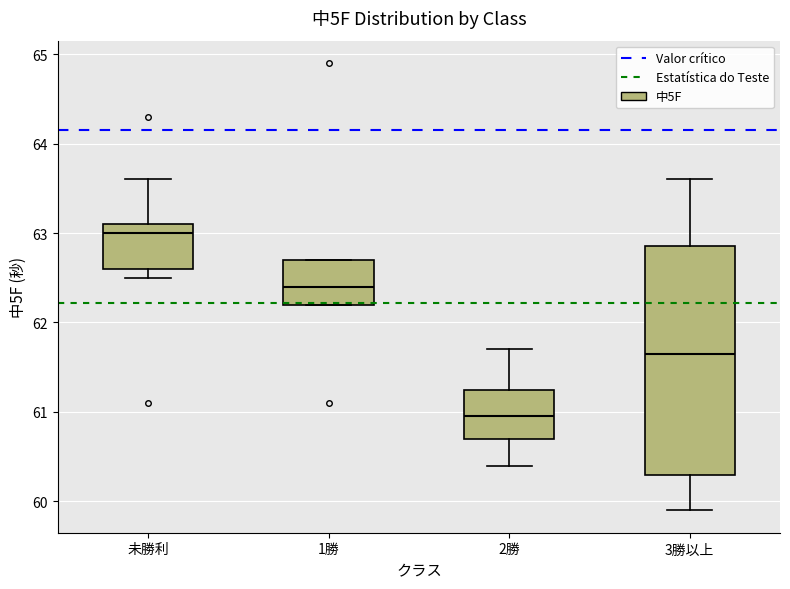

Where does the median line of the box for 3勝以上 sit on the y-axis? The values are not printed on the chart, so give them approximately, as read against the axis.

61.7